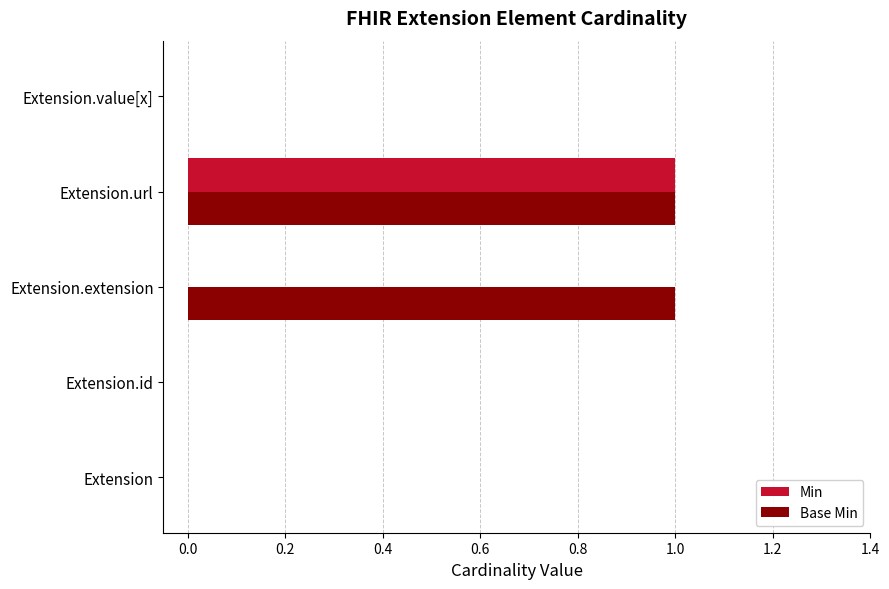

The value of Min at Extension.id is 0. True or false?

True